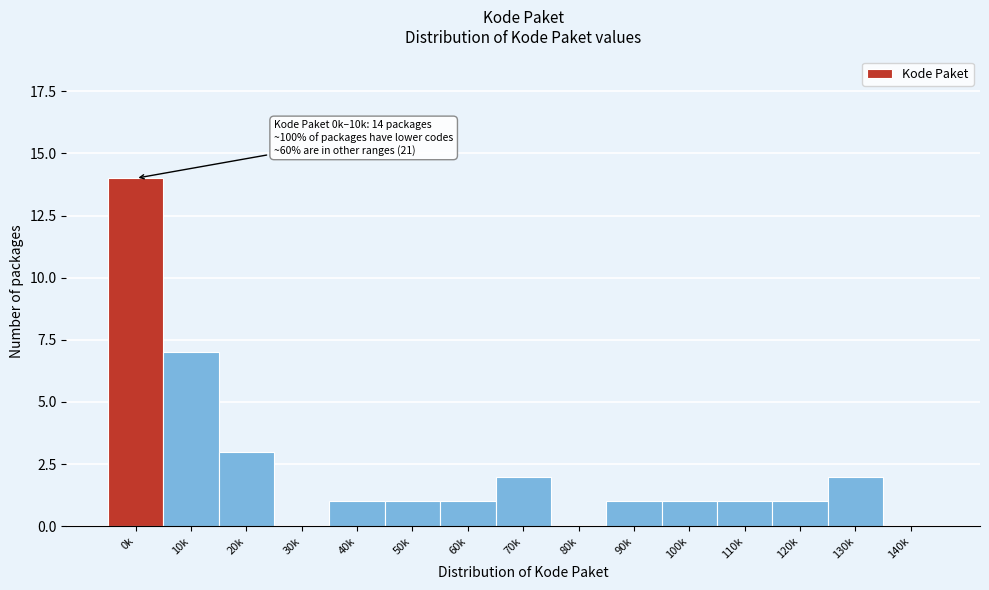

Reading left to right, list all the values displayed in this chart.

0k=14	10k=7	20k=3	30k=0	40k=1	50k=1	60k=1	70k=2	80k=0	90k=1	100k=1	110k=1	120k=1	130k=2	140k=0